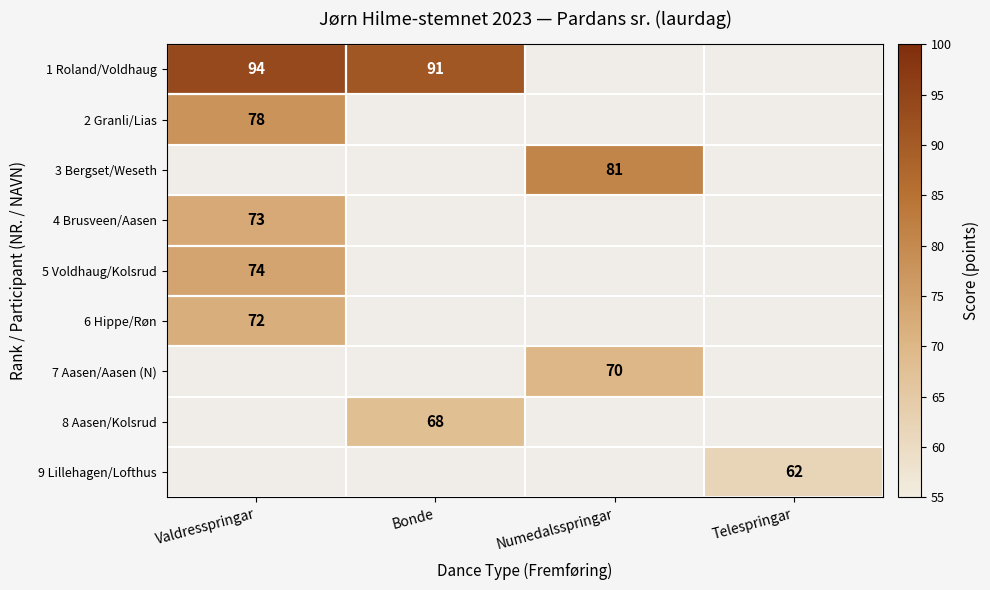

The value of 7 Aasen/Aasen (N) at Numedalsspringar is 105. True or false?

False